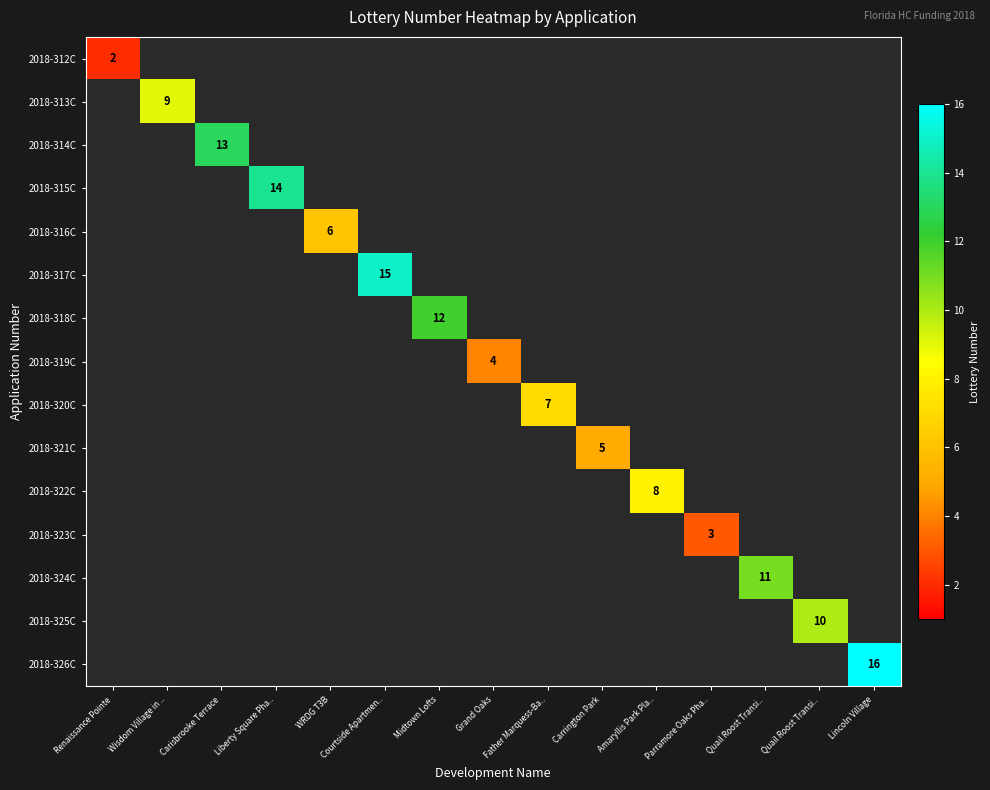

Rank the series at Renaissance Pointe from lowest to highest value.

2018-312C, 2018-313C, 2018-314C, 2018-315C, 2018-316C, 2018-317C, 2018-318C, 2018-319C, 2018-320C, 2018-321C, 2018-322C, 2018-323C, 2018-324C, 2018-325C, 2018-326C